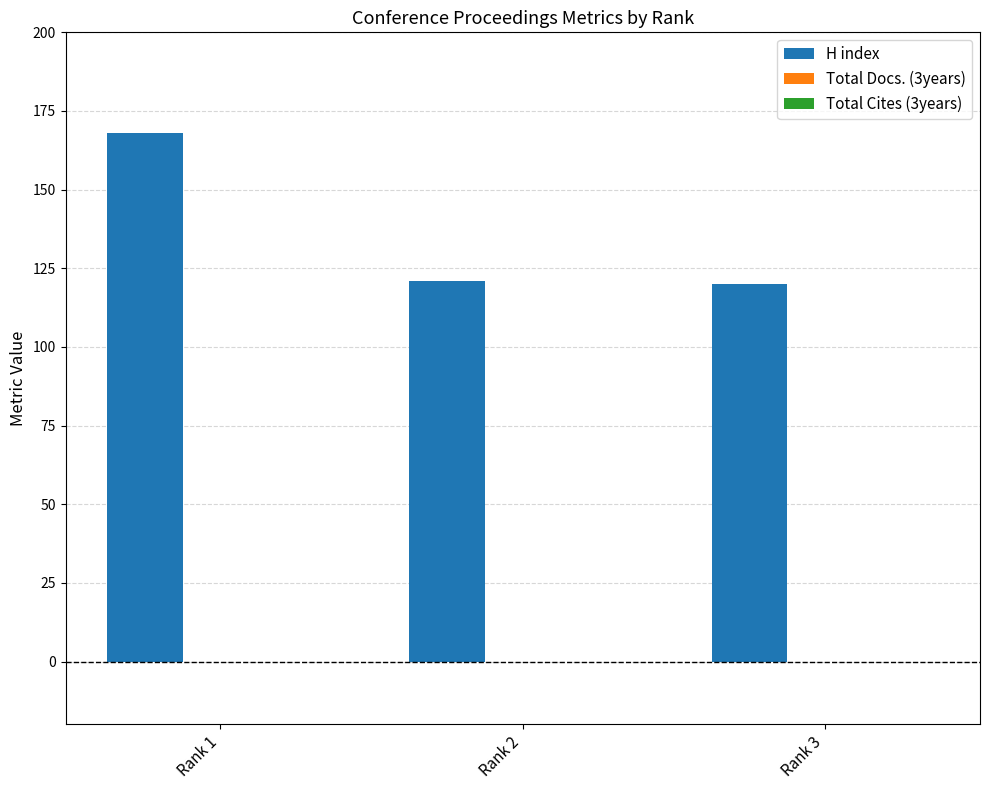

The value at Rank 2 is 26. True or false?

False